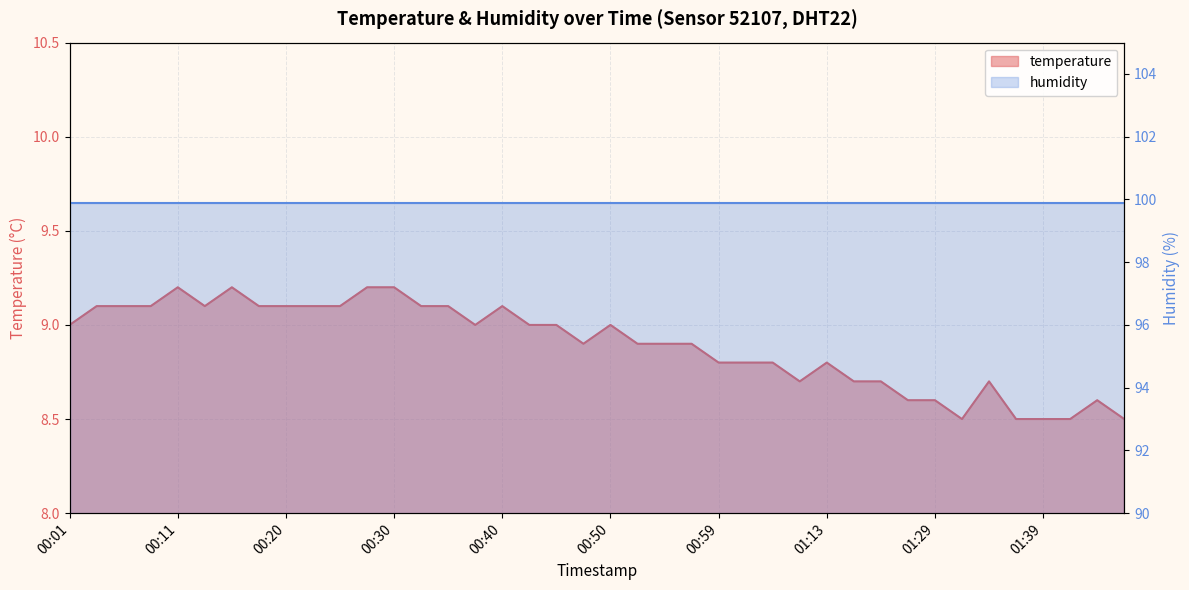

Count the values in the range 8 to 9.

25